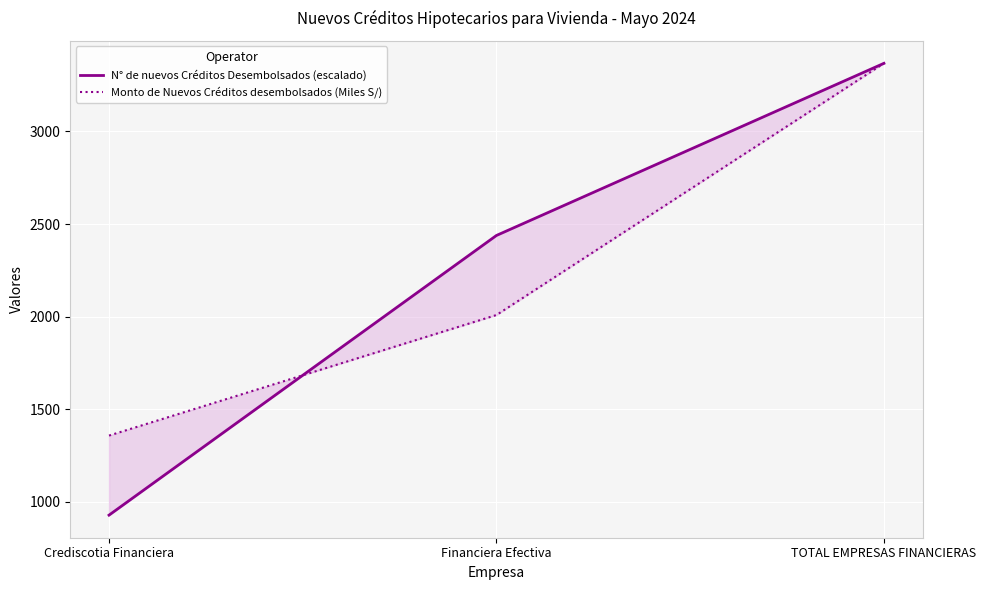

What is the difference between the maximum and second lowest values in the Monto de Nuevos Créditos desembolsados (Miles S/) series?

1358.5